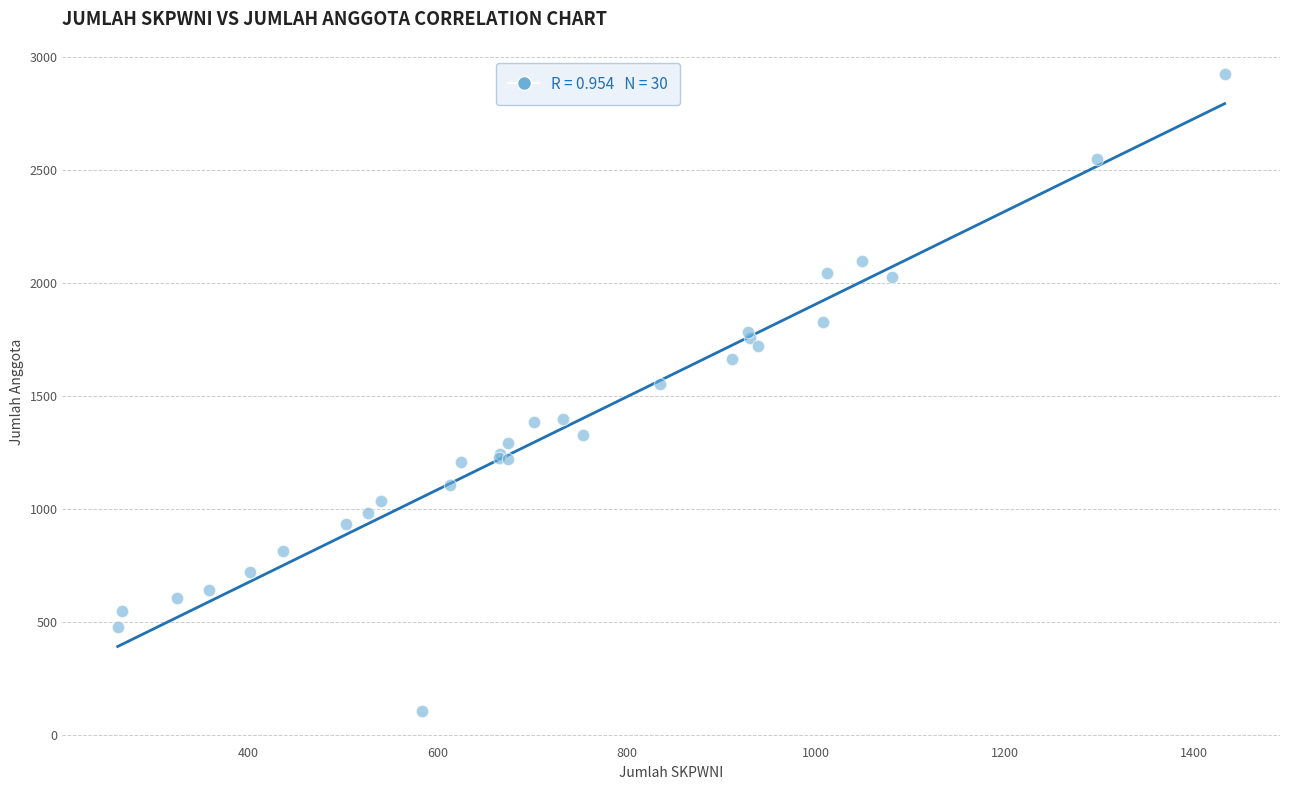

What Y value in the scatter plot is closest to 1517?

1552